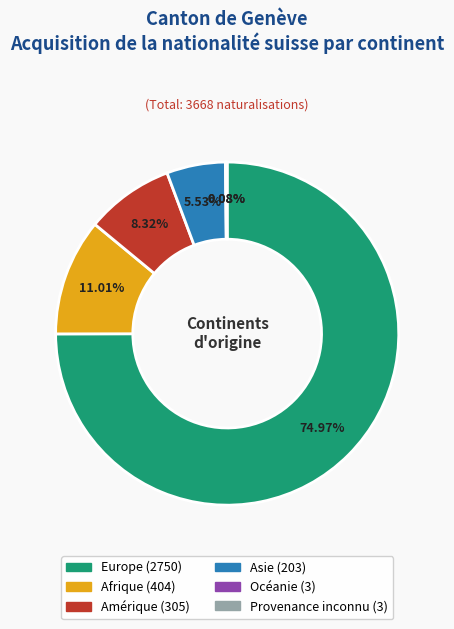

What is the majority slice?

Europe